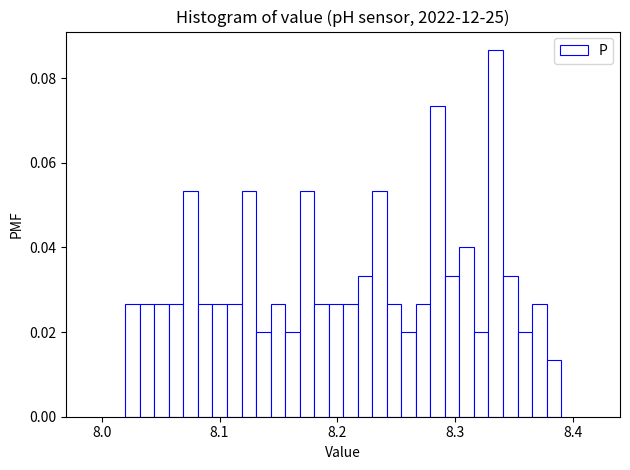

Around what value on the x-axis is the tallest bar? Give the approximate position of its centre, as read against the axis.

8.33